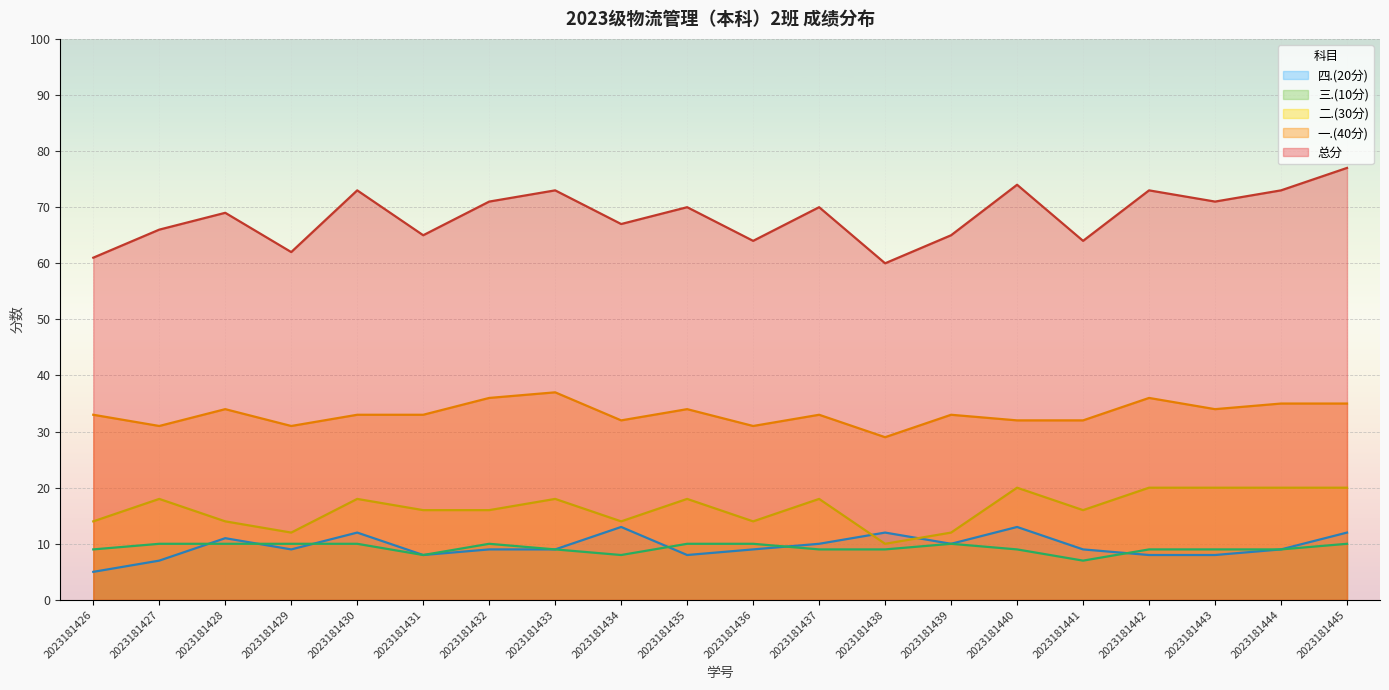

Reading right to left, extract all data points from this chart.

一.(40分): 2023181445=35	2023181444=35	2023181443=34	2023181442=36	2023181441=32	2023181440=32	2023181439=33	2023181438=29	2023181437=33	2023181436=31	2023181435=34	2023181434=32	2023181433=37	2023181432=36	2023181431=33	2023181430=33	2023181429=31	2023181428=34	2023181427=31	2023181426=33
二.(30分): 2023181445=20	2023181444=20	2023181443=20	2023181442=20	2023181441=16	2023181440=20	2023181439=12	2023181438=10	2023181437=18	2023181436=14	2023181435=18	2023181434=14	2023181433=18	2023181432=16	2023181431=16	2023181430=18	2023181429=12	2023181428=14	2023181427=18	2023181426=14
三.(10分): 2023181445=10	2023181444=9	2023181443=9	2023181442=9	2023181441=7	2023181440=9	2023181439=10	2023181438=9	2023181437=9	2023181436=10	2023181435=10	2023181434=8	2023181433=9	2023181432=10	2023181431=8	2023181430=10	2023181429=10	2023181428=10	2023181427=10	2023181426=9
四.(20分): 2023181445=12	2023181444=9	2023181443=8	2023181442=8	2023181441=9	2023181440=13	2023181439=10	2023181438=12	2023181437=10	2023181436=9	2023181435=8	2023181434=13	2023181433=9	2023181432=9	2023181431=8	2023181430=12	2023181429=9	2023181428=11	2023181427=7	2023181426=5
总分: 2023181445=77	2023181444=73	2023181443=71	2023181442=73	2023181441=64	2023181440=74	2023181439=65	2023181438=60	2023181437=70	2023181436=64	2023181435=70	2023181434=67	2023181433=73	2023181432=71	2023181431=65	2023181430=73	2023181429=62	2023181428=69	2023181427=66	2023181426=61